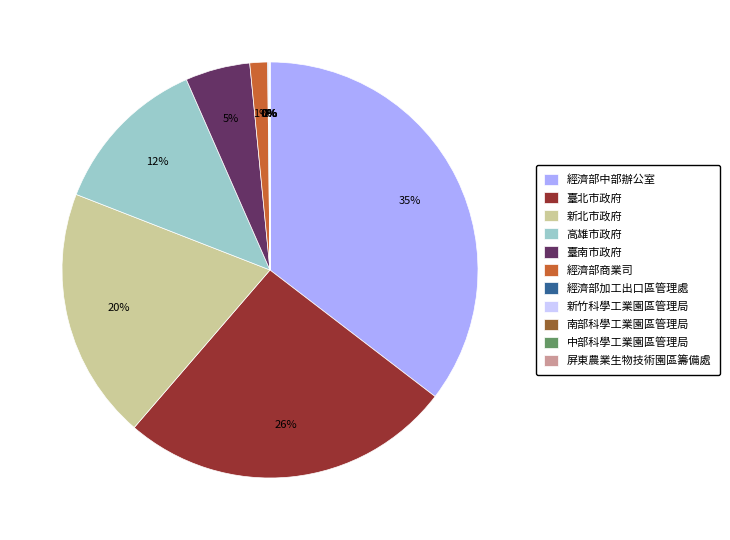

Which category has the biggest portion of the pie?

經濟部中部辦公室